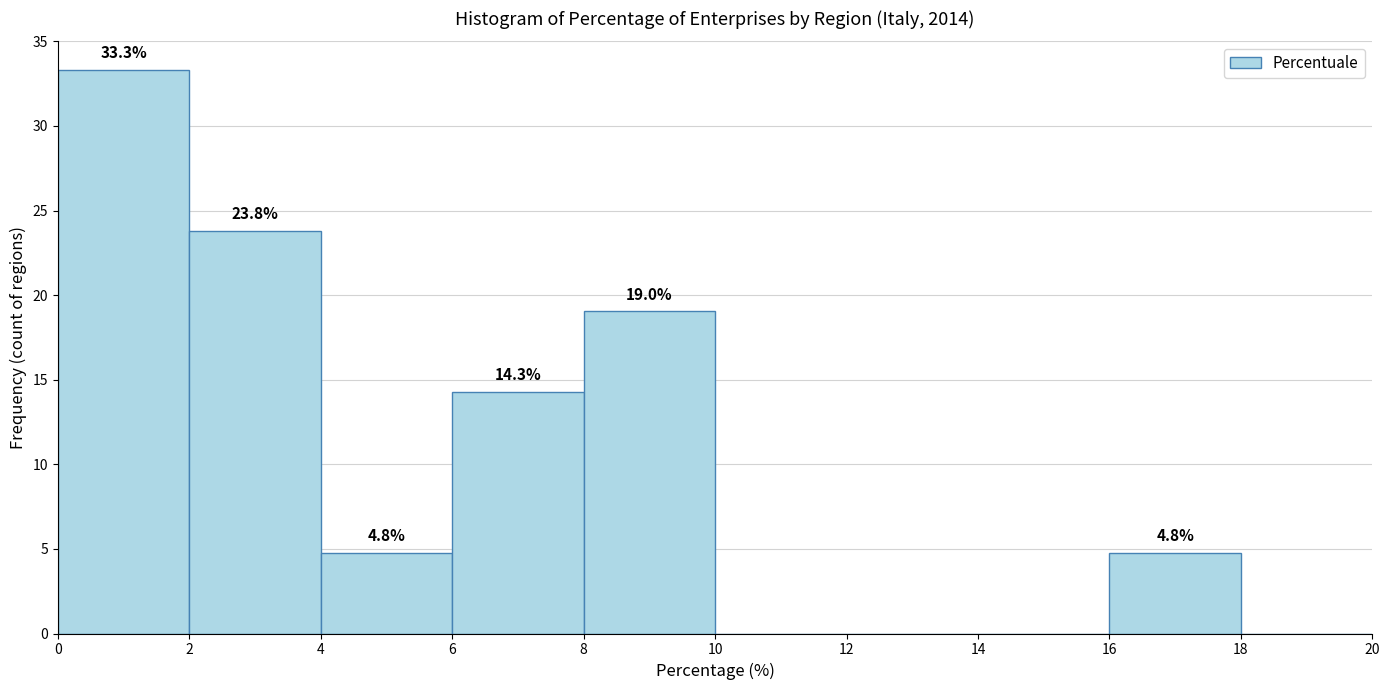

Over which range of the x-axis is the bar tallest?

0 to 2